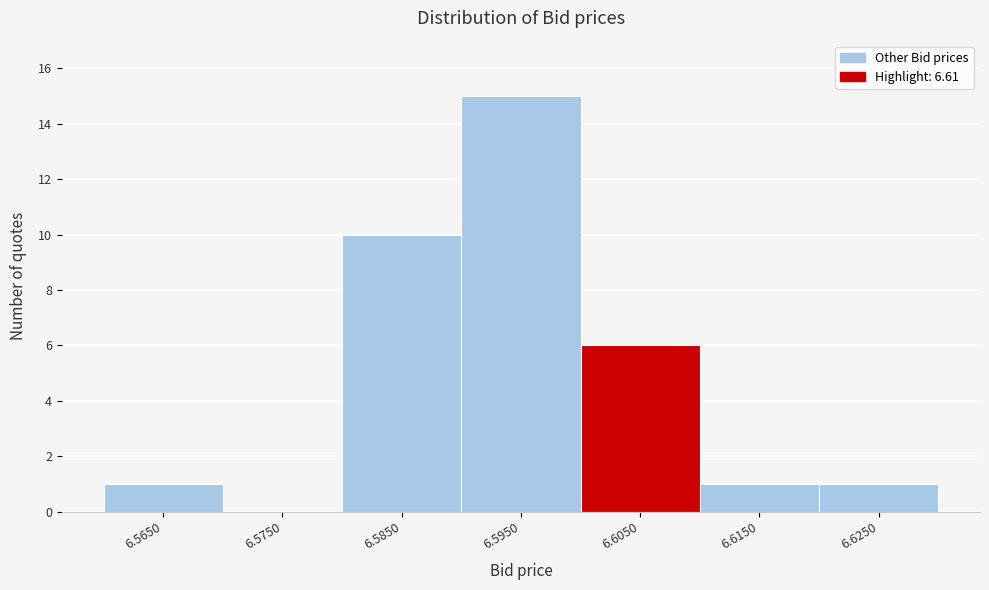

Reading left to right, transcribe all the data shown in this chart.

6.5650=1	6.5750=0	6.5850=10	6.5950=15	6.6050=6	6.6150=1	6.6250=1